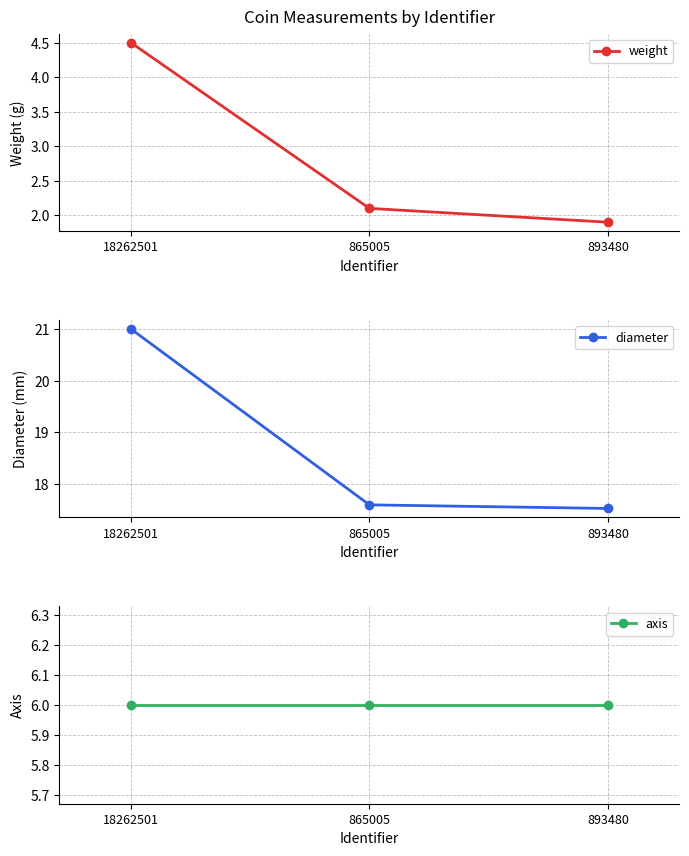

What is the difference between the maximum and second lowest values in the weight series?

2.4